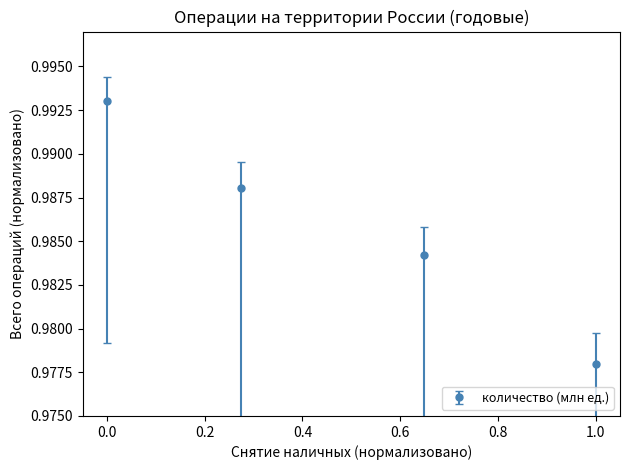

Count the values in the range 0 to 1.

4